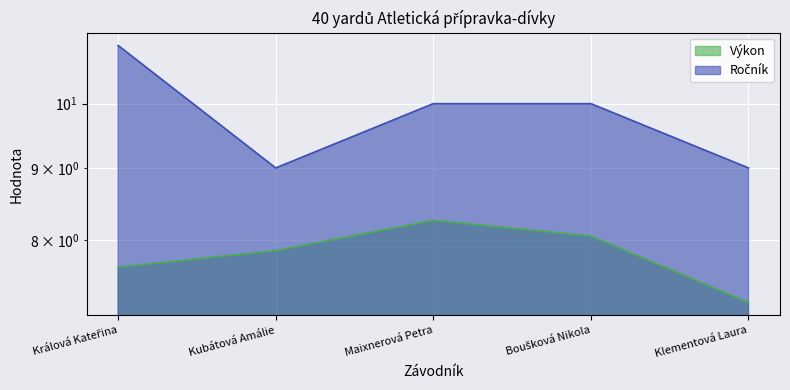

The value of Ročník at Králová Kateřina is 11.0. True or false?

True